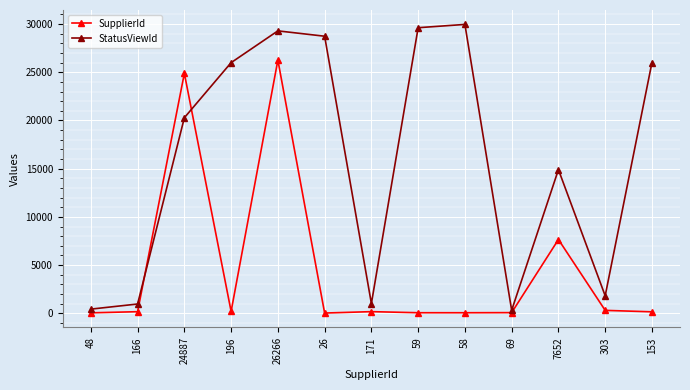

True or false: StatusViewId has a value of 43046 at 58.

False